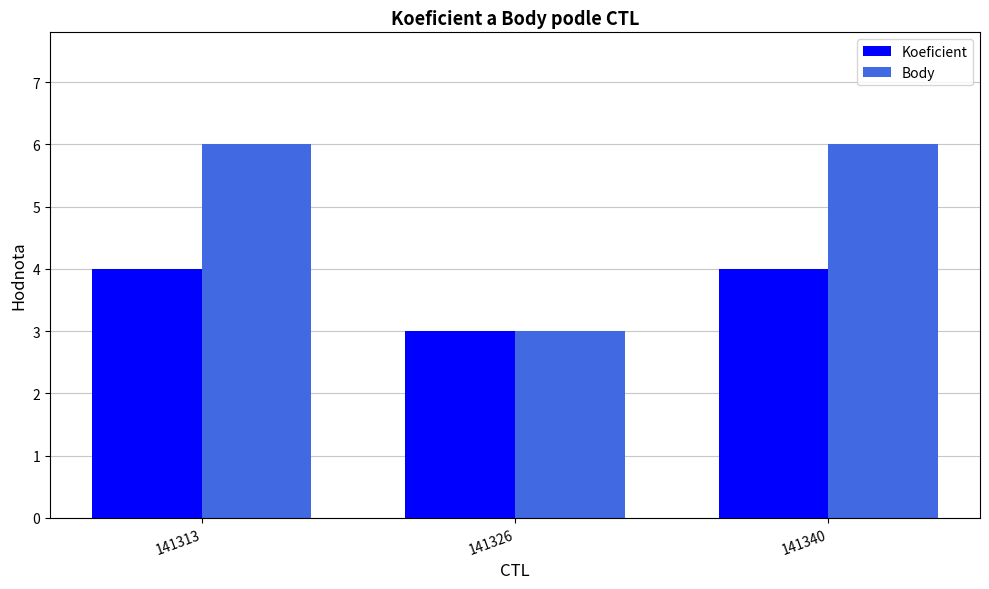

How many data points in Koeficient are less than 4?

1